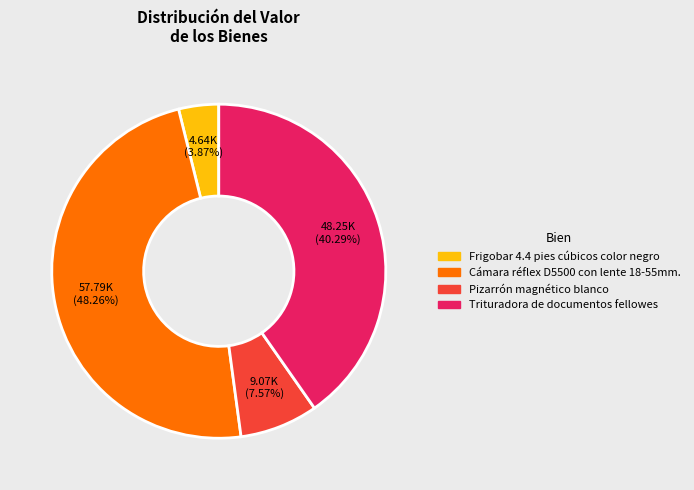

Between Pizarrón magnético blanco and Trituradora de documentos fellowes, which is larger?

Trituradora de documentos fellowes